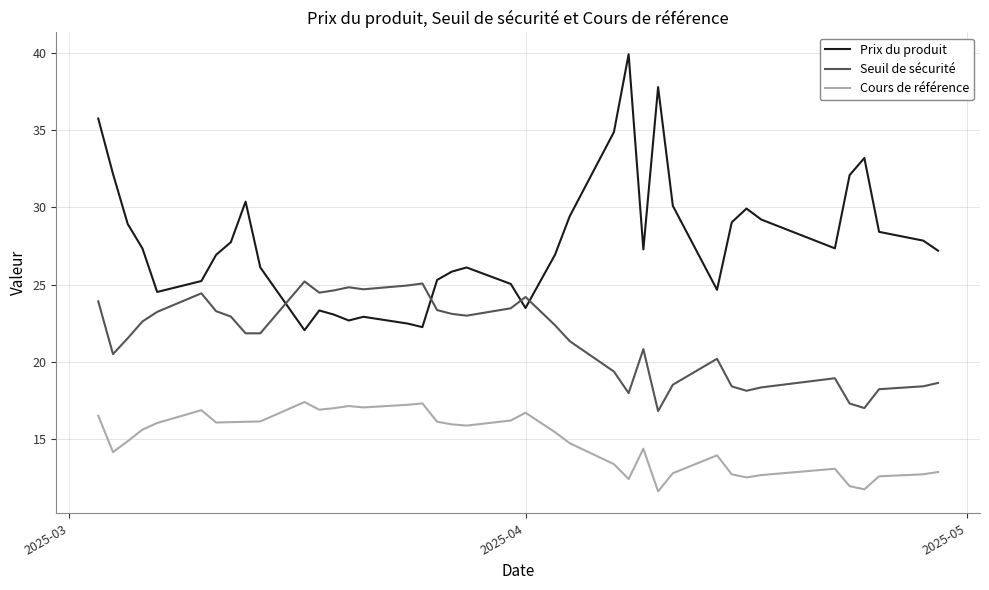

What is the minimum value for Prix du produit?

22.0